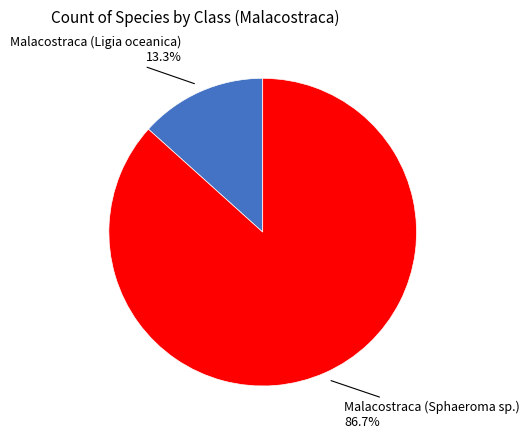

Does any single category account for the majority?

Yes